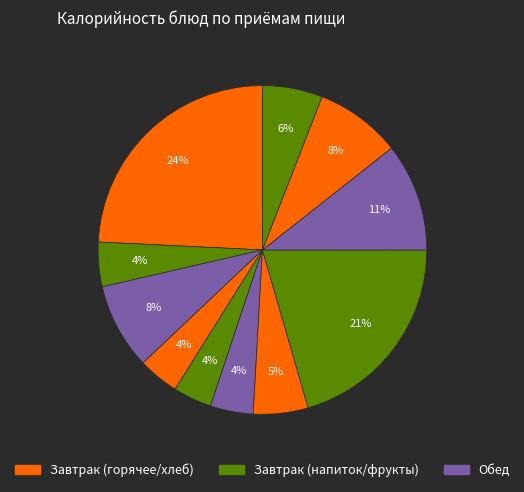

How many segments does this pie chart have?

11